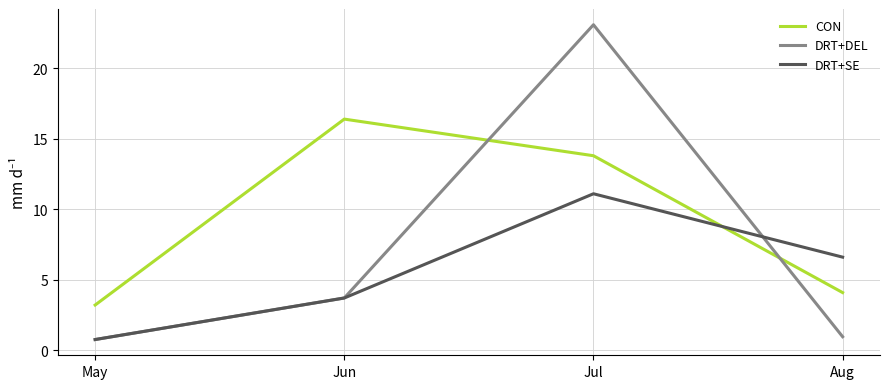

List the labels in order of DRT+SE value, smallest first.

May, Jun, Aug, Jul